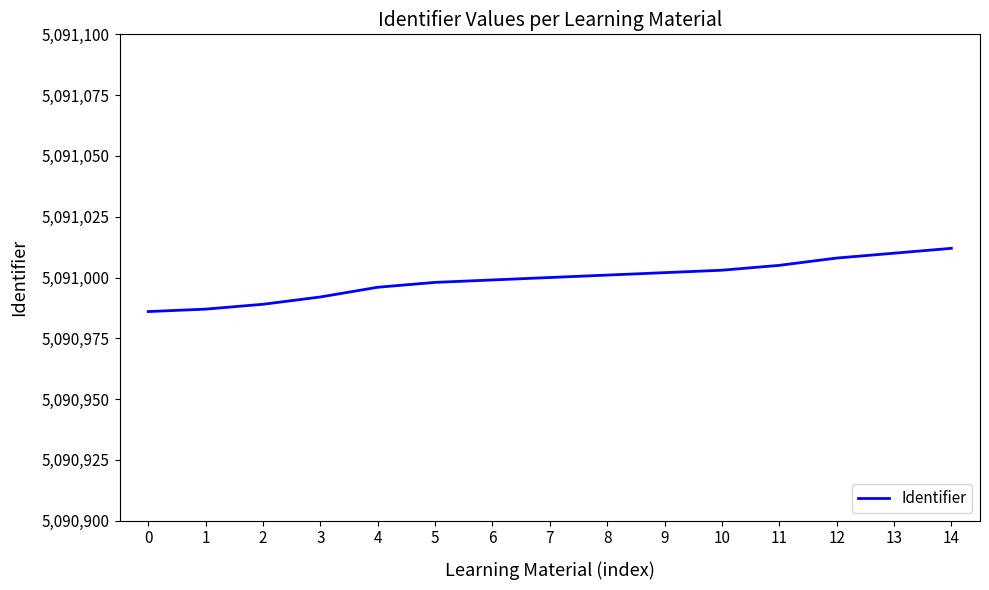

True or false: the data shows 5091005 at 11.

True